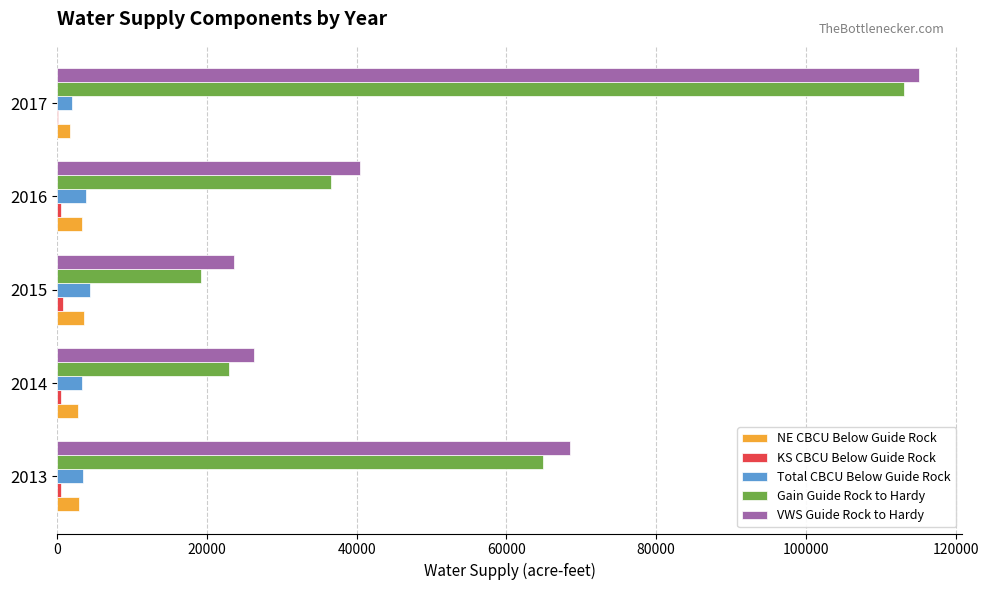

What is the sum of all Gain Guide Rock to Hardy values?

256911.7